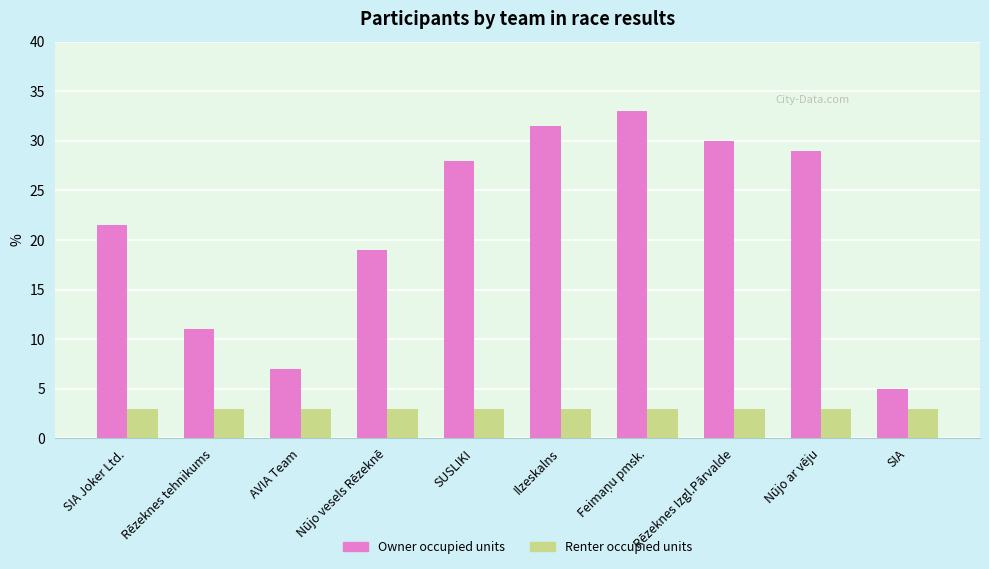

What is the total value across all series at Rēzeknes Izgl.Pārvalde?

33.0